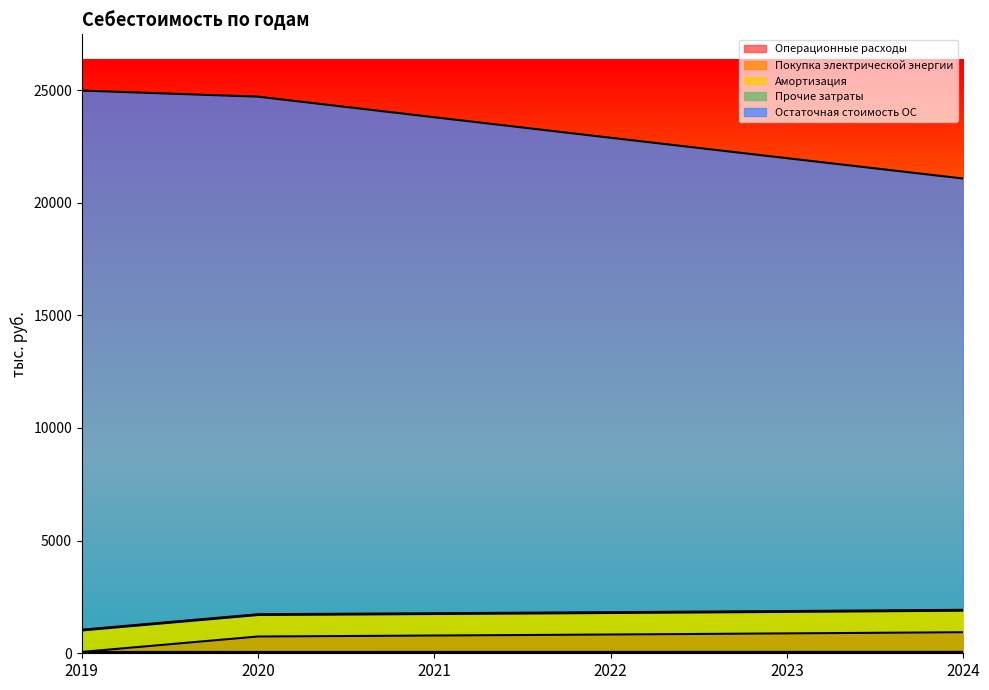

True or false: Прочие затраты has more than 1 interior local peaks.

False